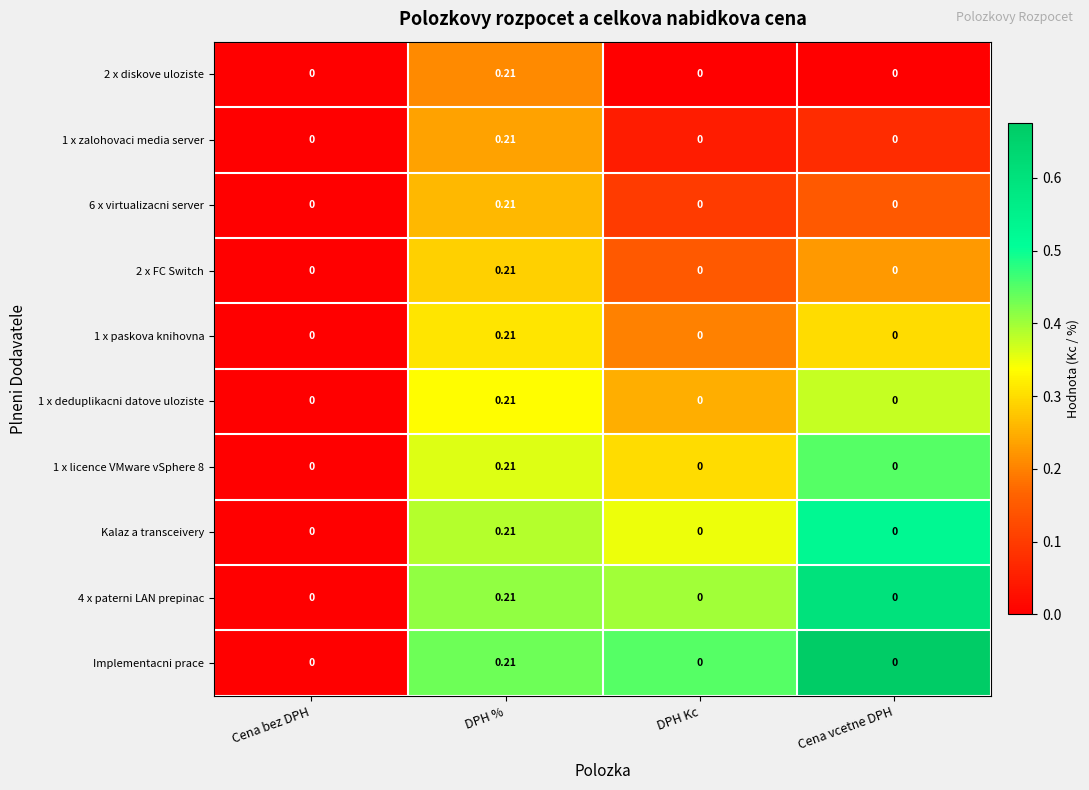

Which category has the highest value across all series?

DPH %